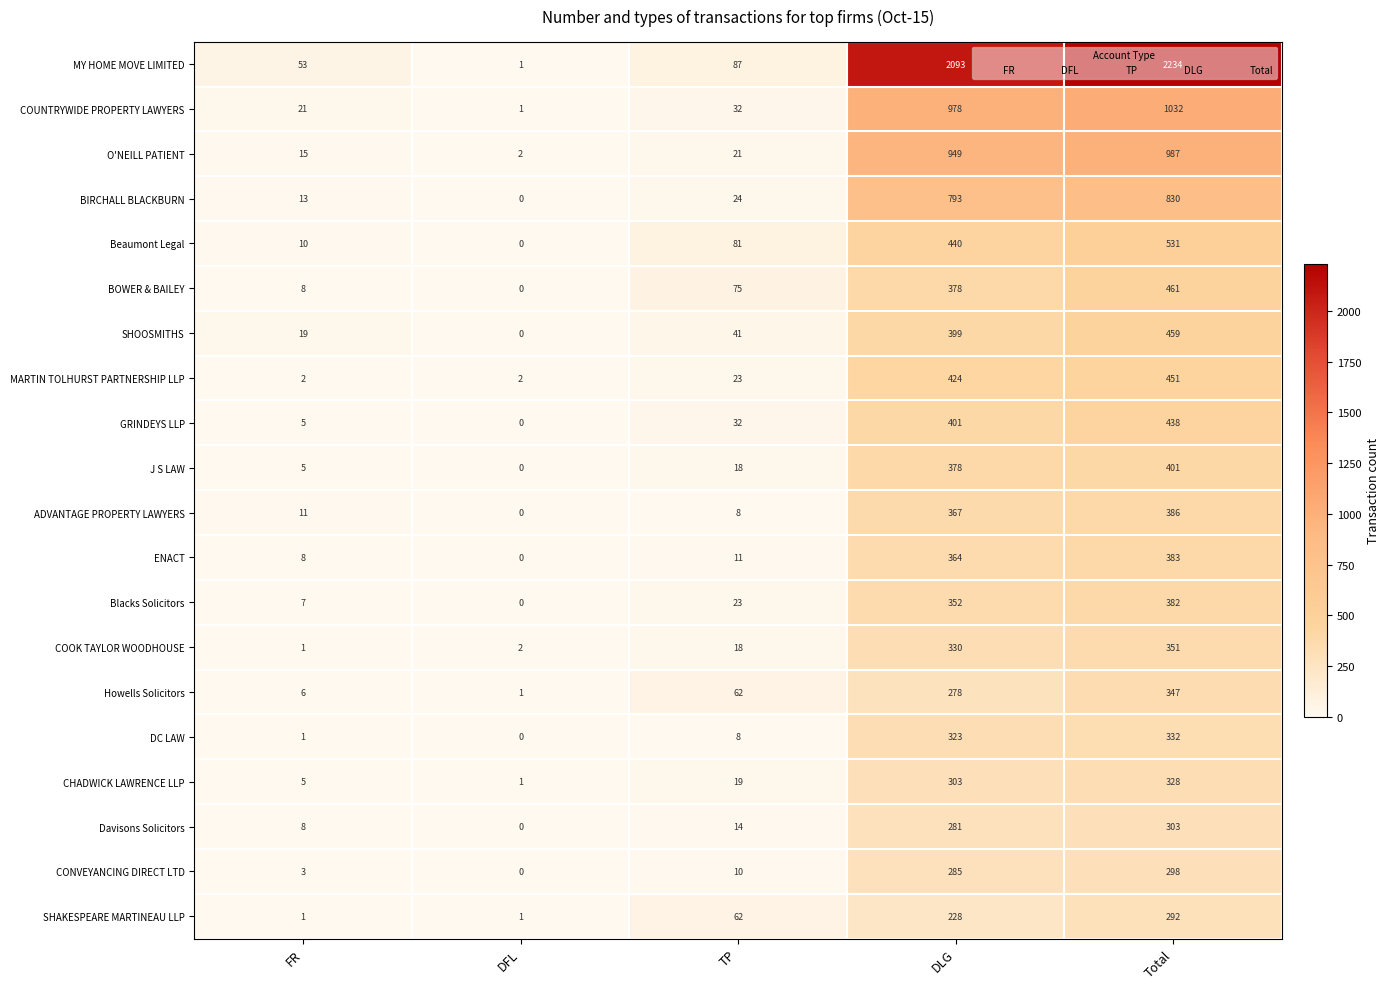

What is the approximate value of COUNTRYWIDE PROPERTY LAWYERS at FR?

21